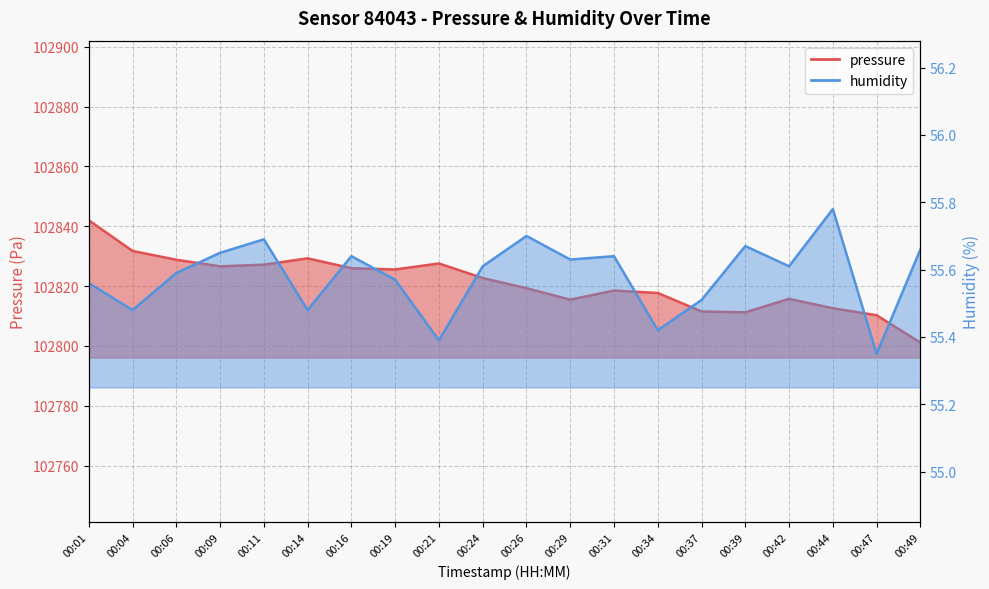

Reading left to right, list all the values displayed in this chart.

pressure: 102842.0	102831.8	102828.8	102826.6	102827.2	102829.3	102826.0	102825.6	102827.6	102822.7	102819.3	102815.5	102818.5	102817.7	102811.5	102811.2	102815.8	102812.6	102810.3	102801.1
humidity: 55.6	55.5	55.6	55.6	55.7	55.5	55.6	55.6	55.4	55.6	55.7	55.6	55.6	55.4	55.5	55.7	55.6	55.8	55.4	55.7